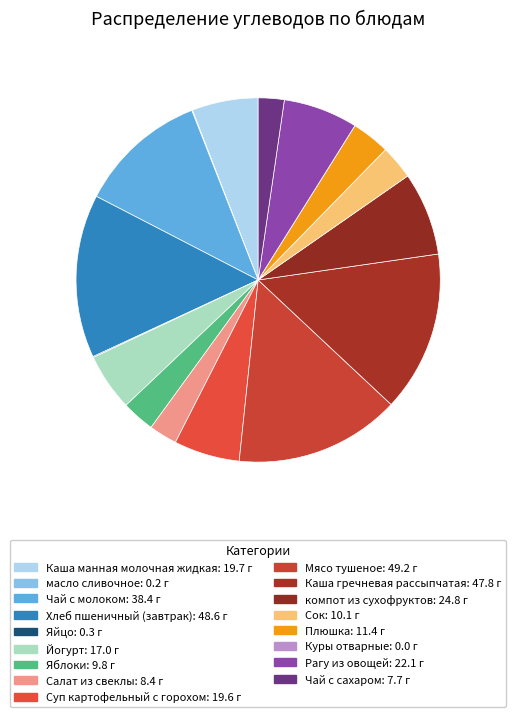

How many slices are in this pie chart?

17